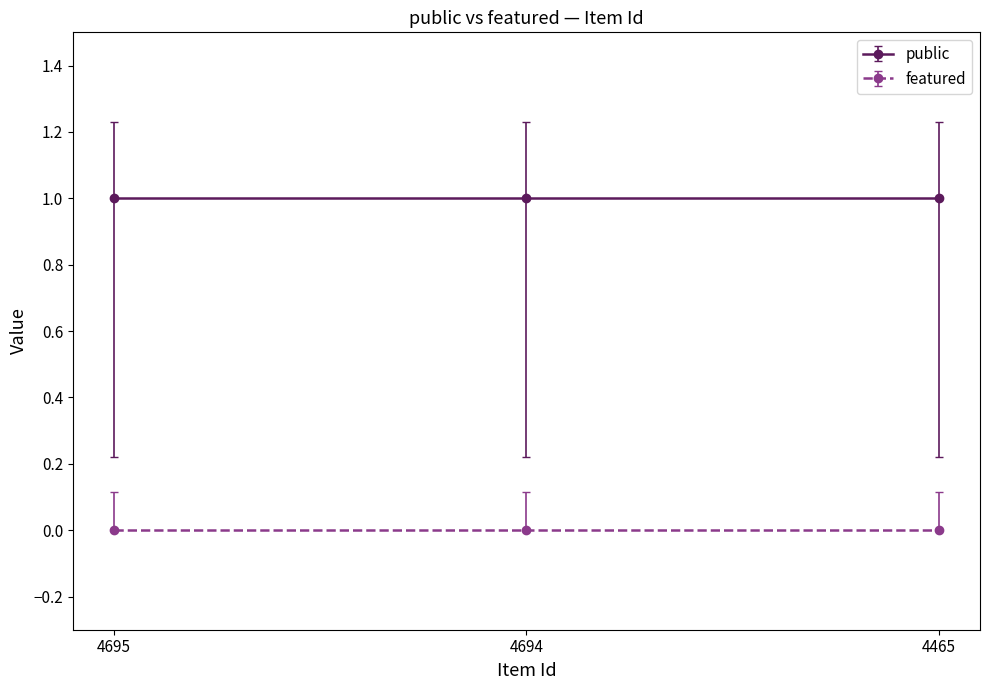

List the labels in order of public value, largest first.

4695, 4694, 4465